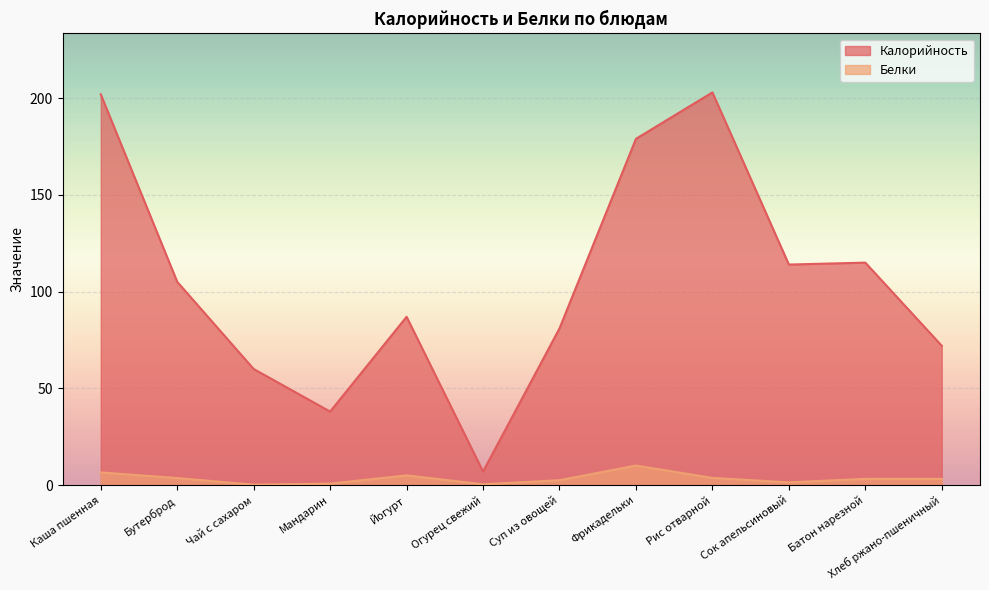

Is the value of Белки at Каша пшенная greater than the value of Калорийность at Огурец свежий?

No